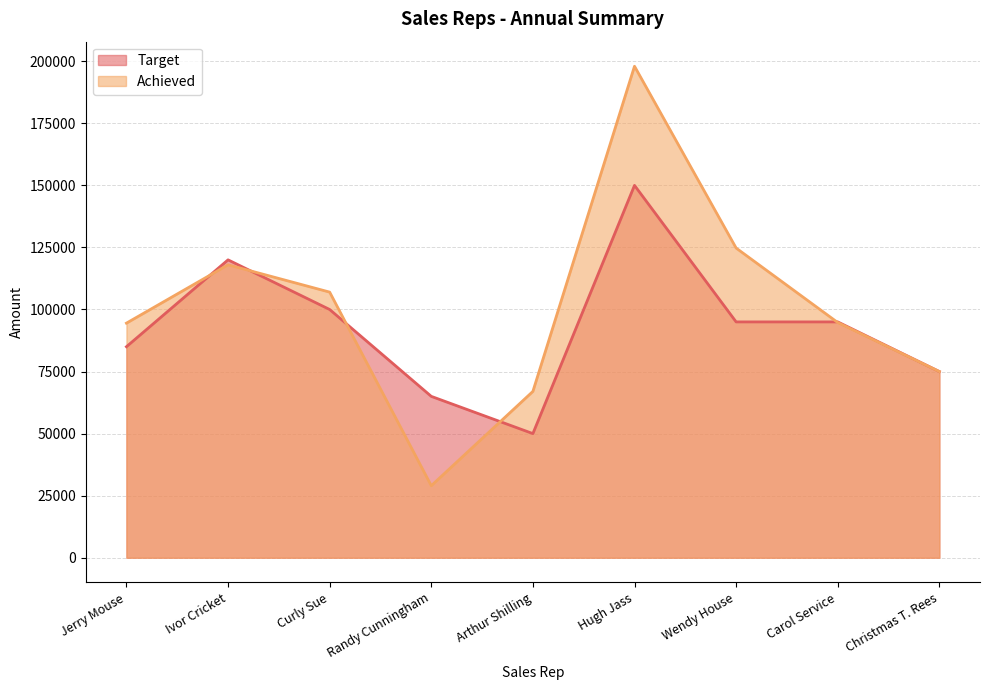

True or false: Achieved has more than 1 points higher than both neighbors.

True